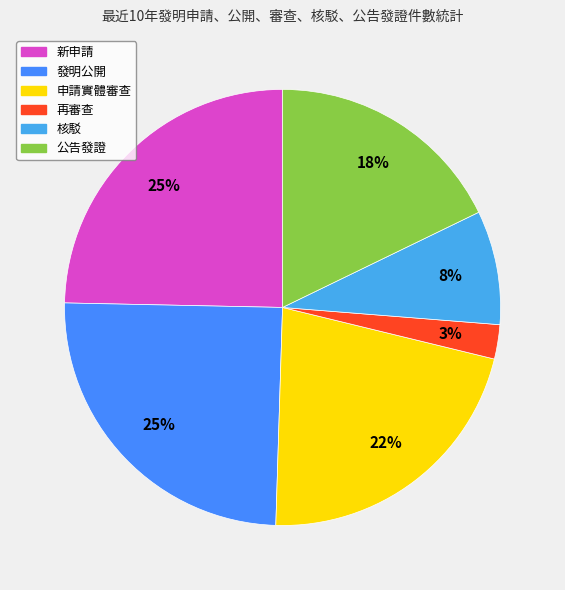

Does any single category account for the majority?

No